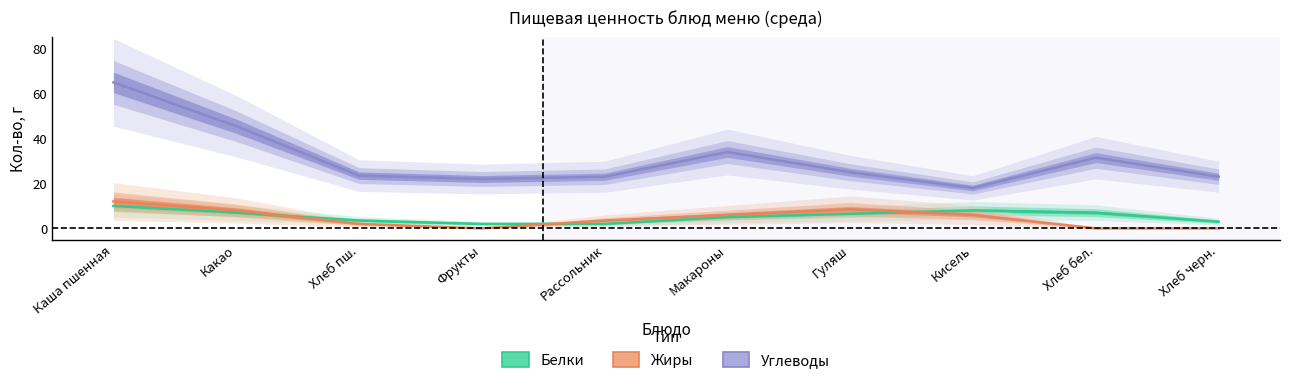

What is the label of the 9th point from the right?

Какао